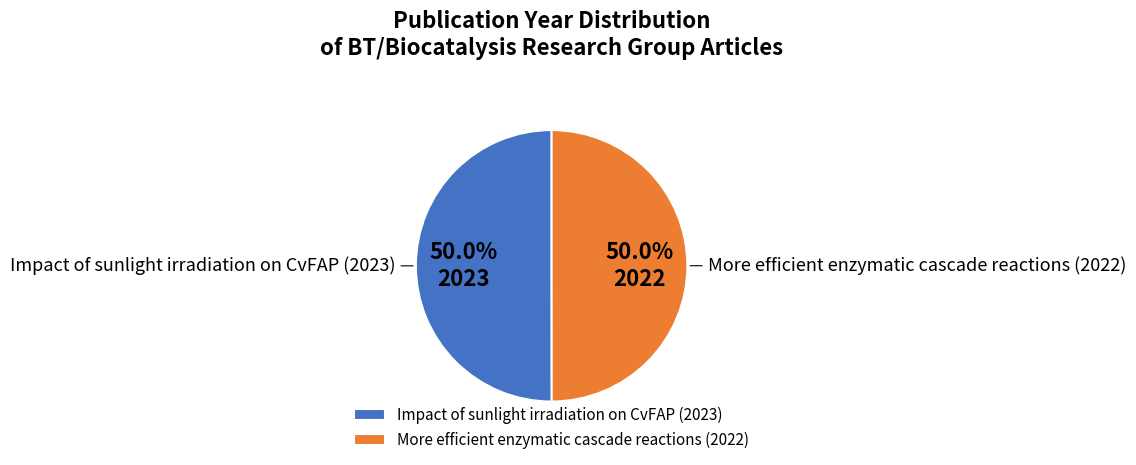

What percentage is the More efficient enzymatic cascade reactions (2022) slice, to the nearest percent?

50%